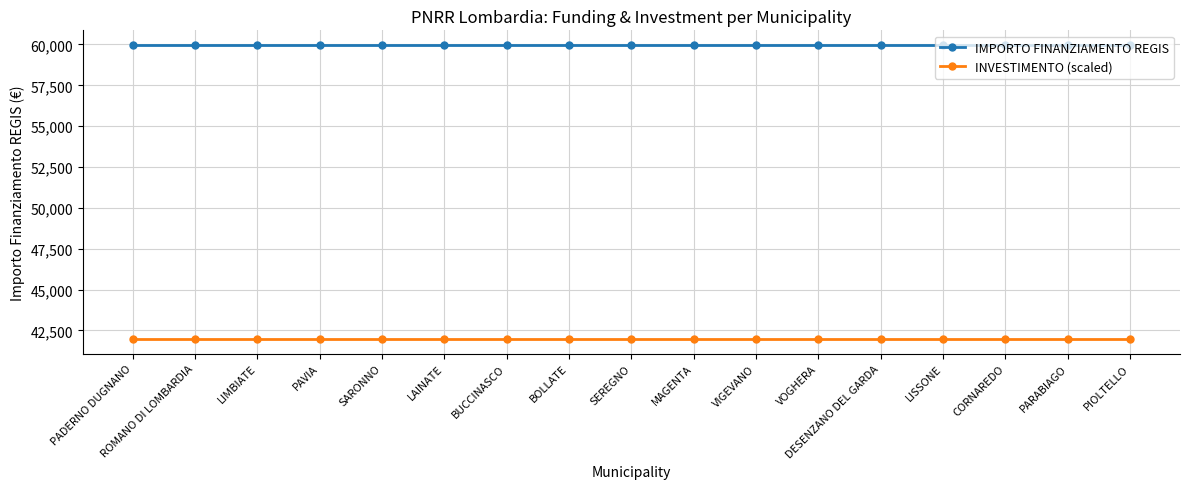

True or false: INVESTIMENTO (scaled) has a value of 10544.5 at CORNAREDO.

False